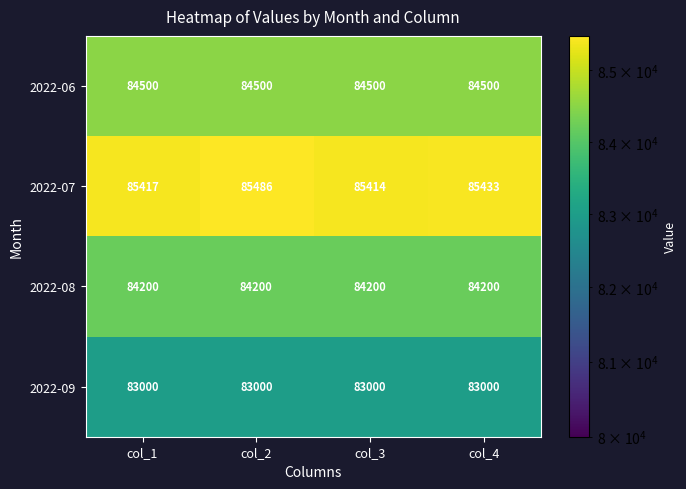

Reading right to left, extract all data points from this chart.

2022-06: 84500	84500	84500	84500
2022-07: 85433	85414	85486	85417
2022-08: 84200	84200	84200	84200
2022-09: 83000	83000	83000	83000